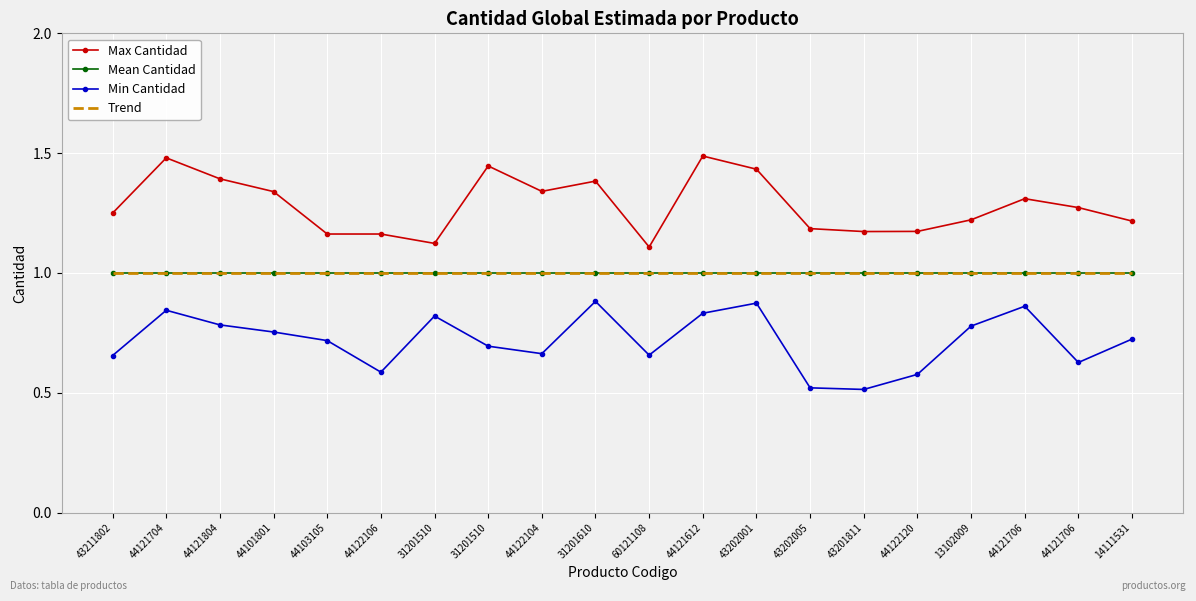

Which series has the widest spread of values?

Max Cantidad